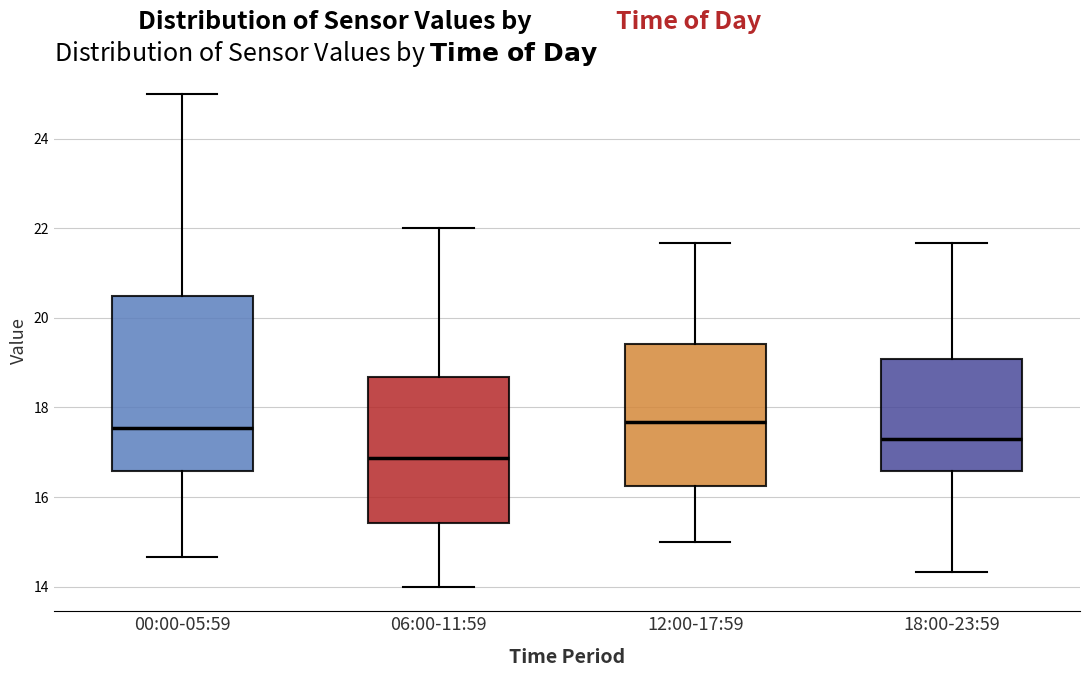

Reading left to right, read every box against the y-axis: the position of its median line, the range the box covers, and the ends of its whiskers. The values are not printed on the chart, so give them approximately, as read against the axis.

00:00-05:59: median 17.6, box 16.6 to 20.4, whiskers 14.6 to 25.0
06:00-11:59: median 16.8, box 15.4 to 18.6, whiskers 14.0 to 22.0
12:00-17:59: median 17.6, box 16.2 to 19.4, whiskers 15.0 to 21.6
18:00-23:59: median 17.2, box 16.6 to 19.0, whiskers 14.4 to 21.6